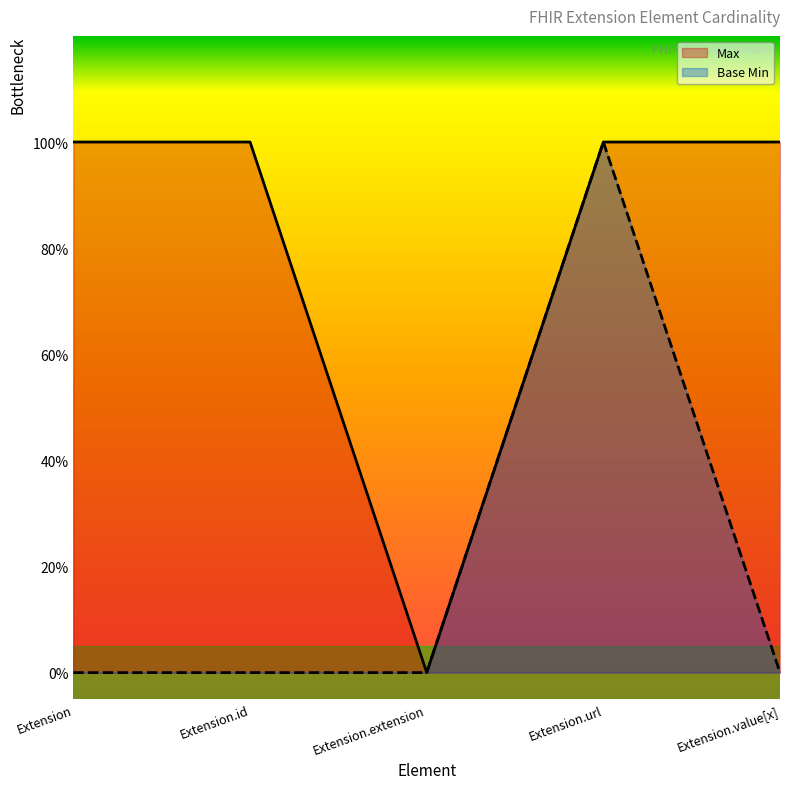

How many data points in Max are less than 1?

1